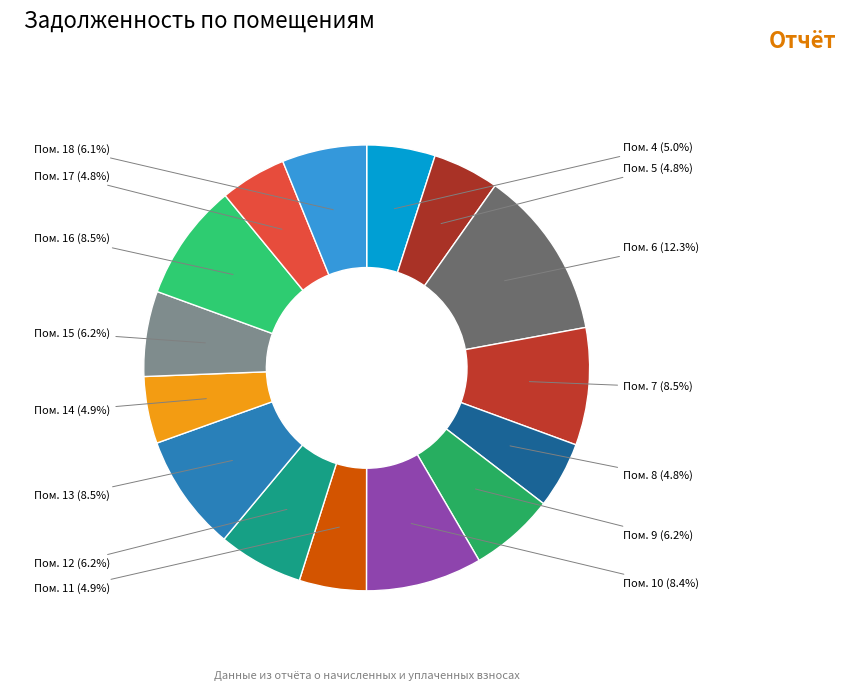

What is the largest slice in the pie chart?

Пом. 6